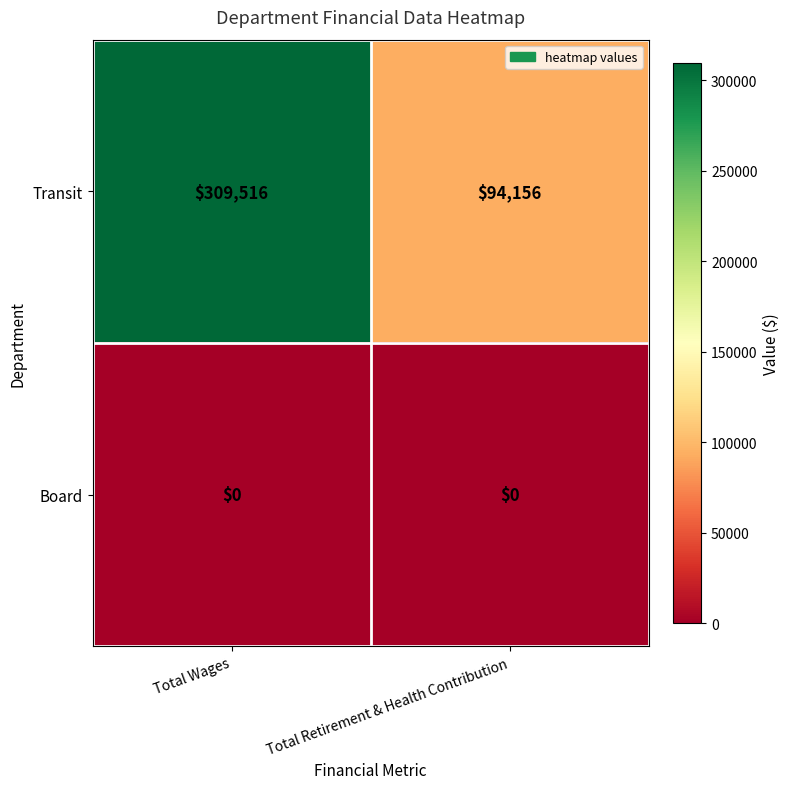

Reading left to right, what are all the values shown in this chart?

Transit: 309516	94156
Board: 0	0